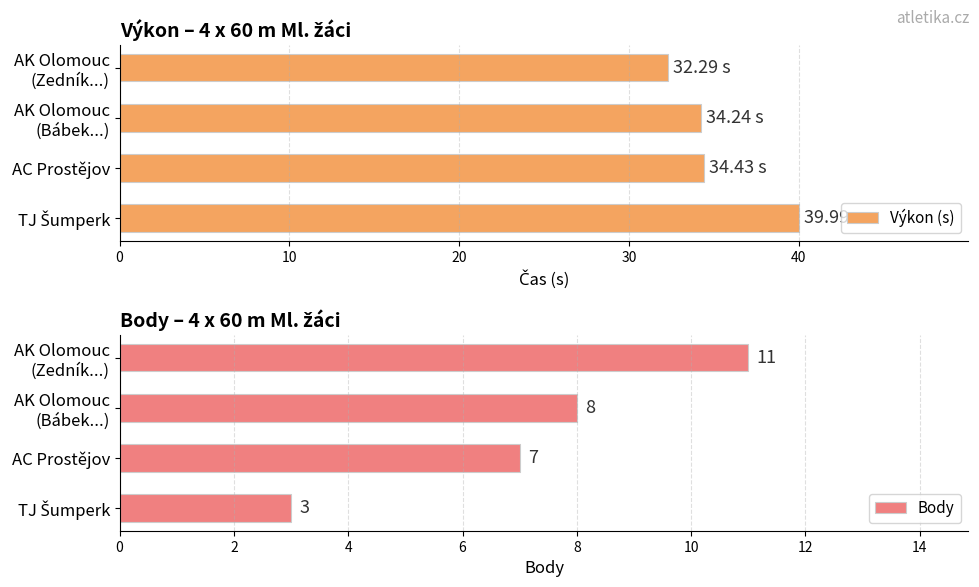

At how many categories does at least one series exceed 38?

1